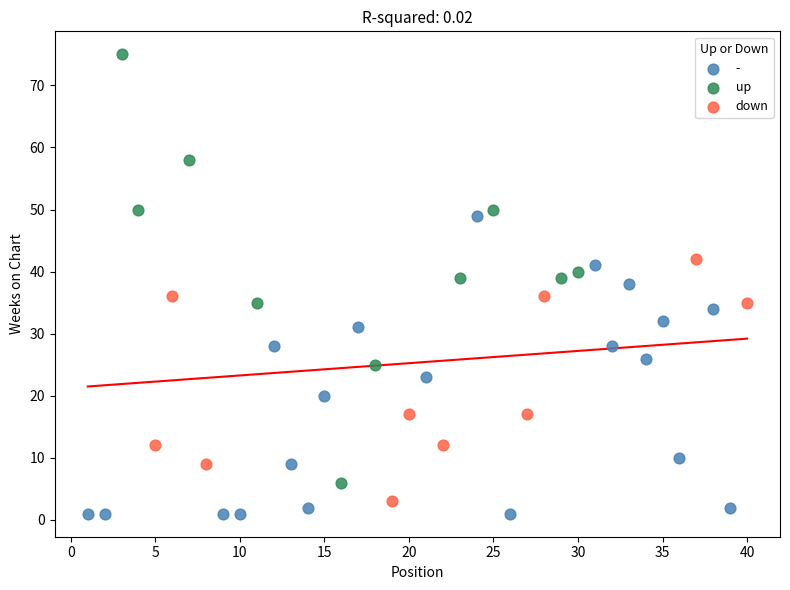

Which series contains the highest Y value?

up